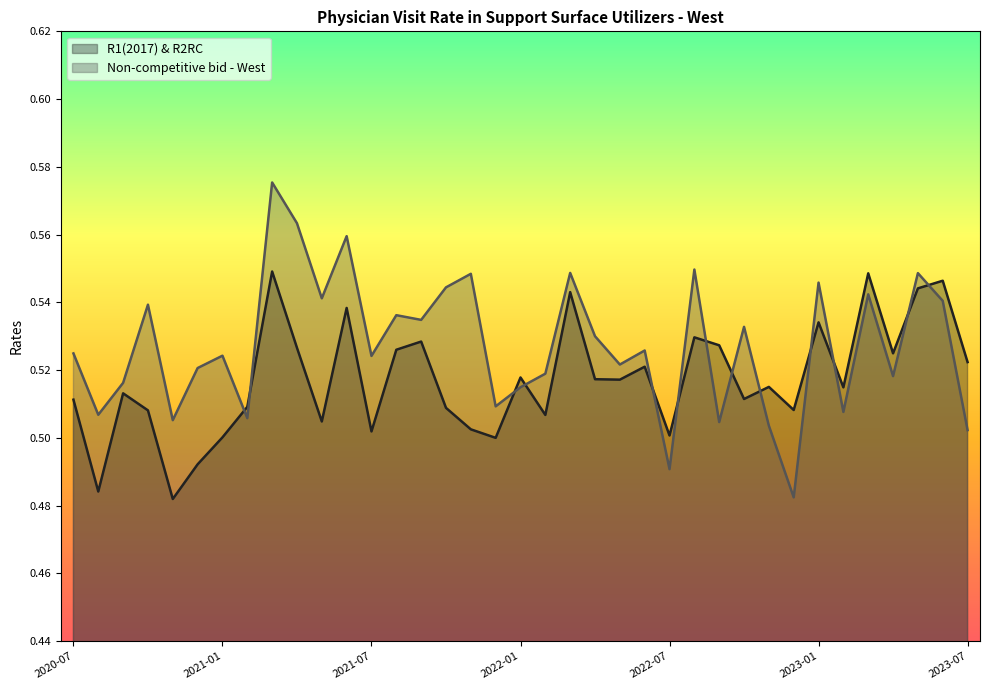

What is the label of the 3rd point from the left?

2020-09